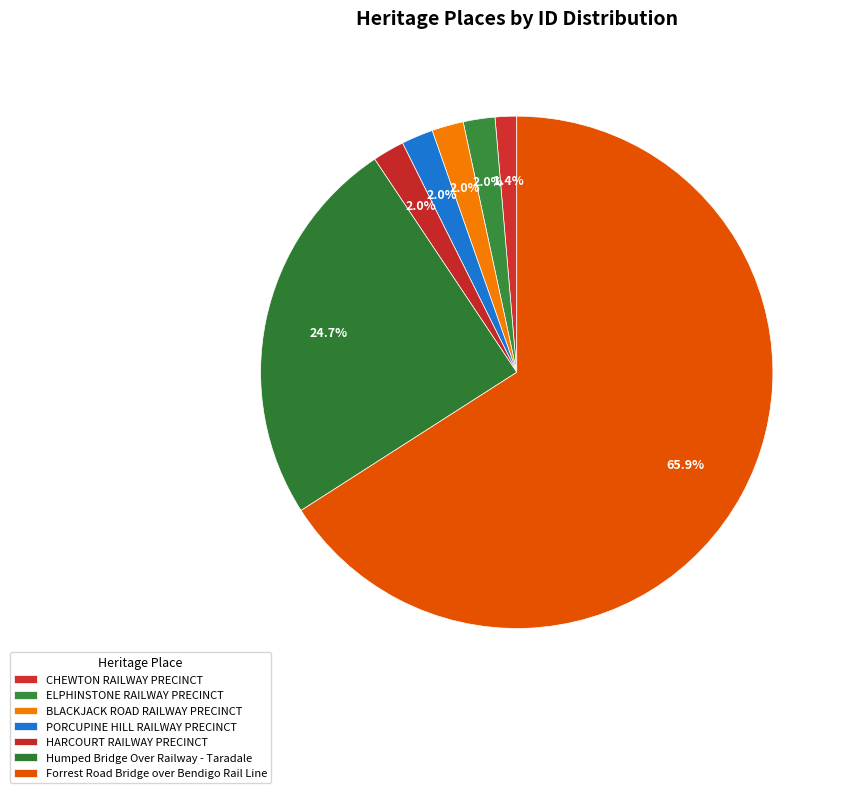

Rank the categories by value from lowest to highest.

CHEWTON RAILWAY PRECINCT, ELPHINSTONE RAILWAY PRECINCT, BLACKJACK ROAD RAILWAY PRECINCT, PORCUPINE HILL RAILWAY PRECINCT, HARCOURT RAILWAY PRECINCT, Humped Bridge Over Railway - Taradale, Forrest Road Bridge over Bendigo Rail Line